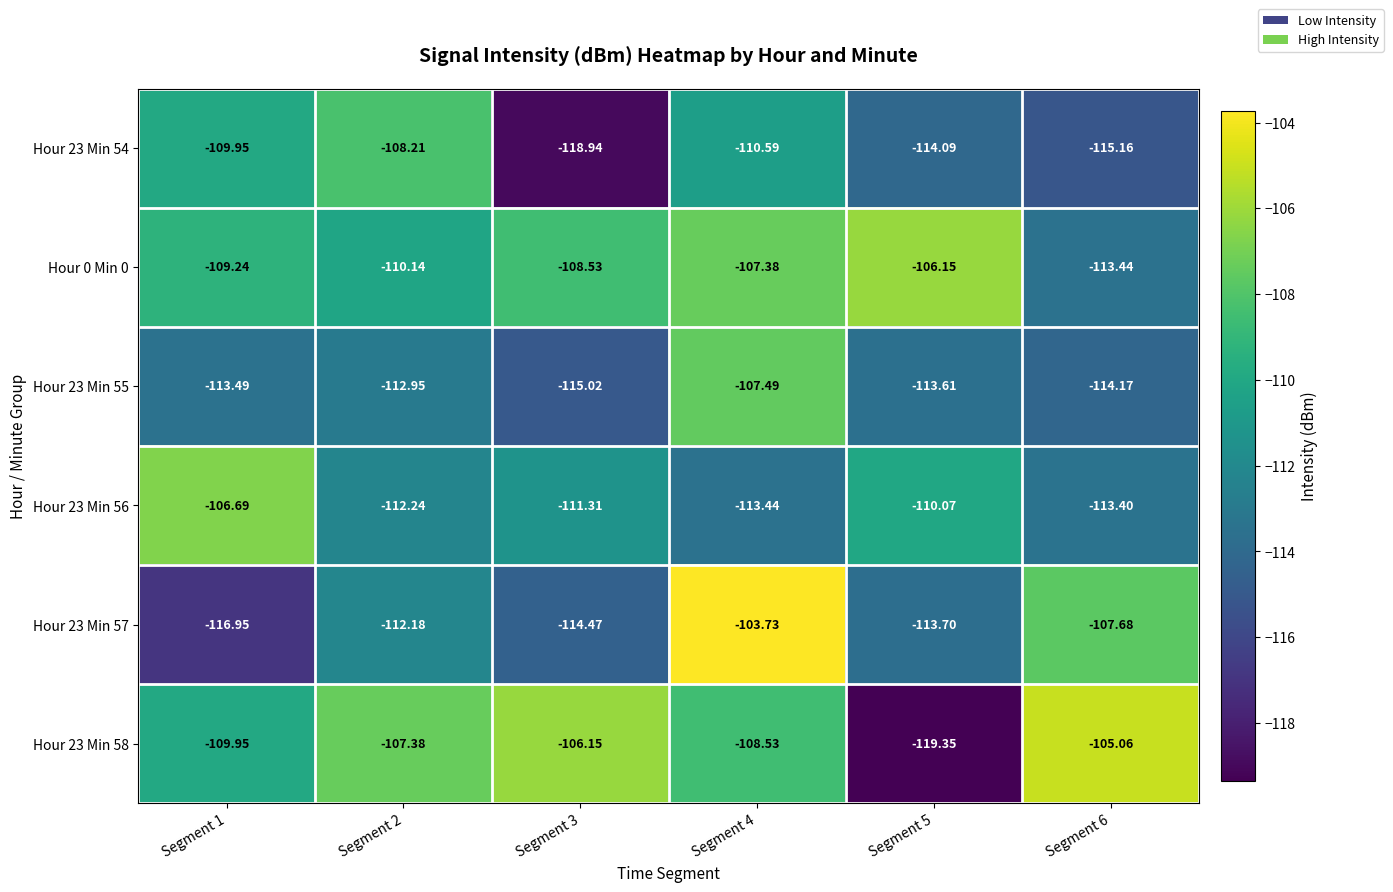

Is the value of Hour 0 Min 0 at Segment 5 greater than the value of Hour 23 Min 54 at Segment 6?

Yes